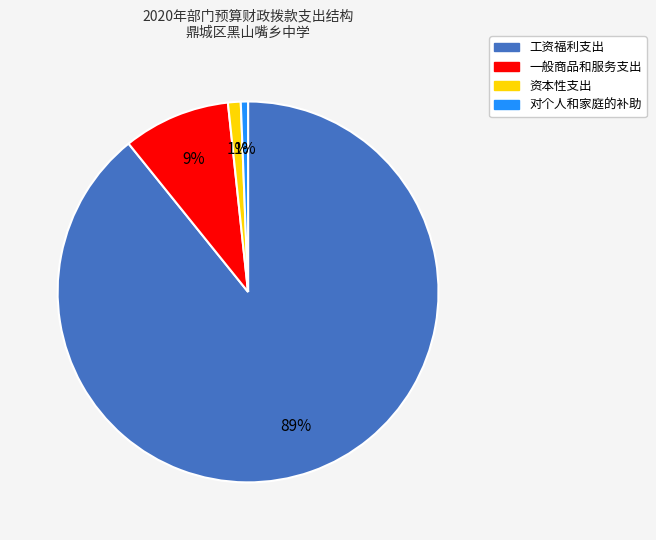

Which category accounts for the majority?

工资福利支出